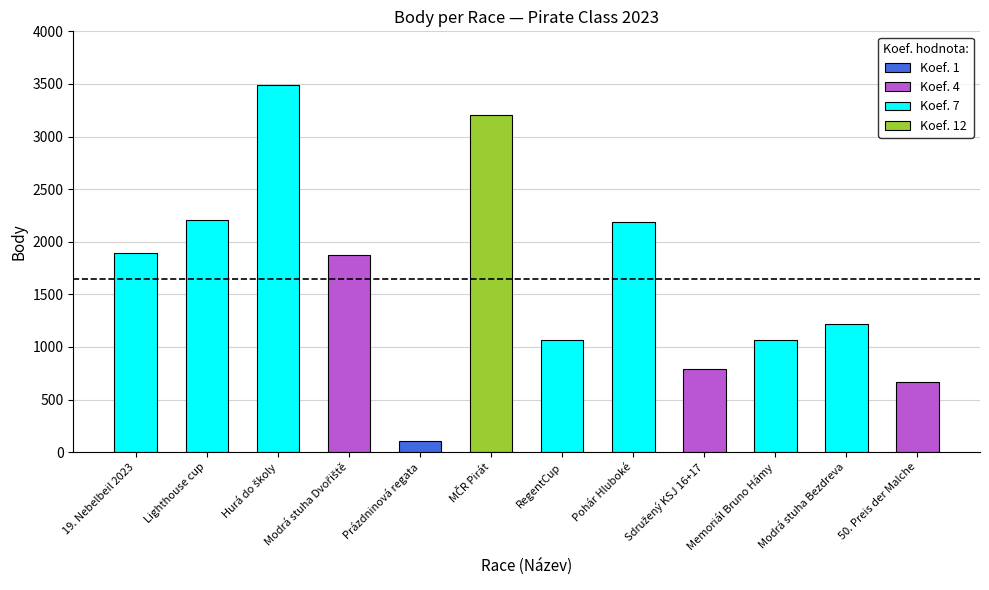

What is the label of the 4th bar from the left?

Modrá stuha Dvořiště